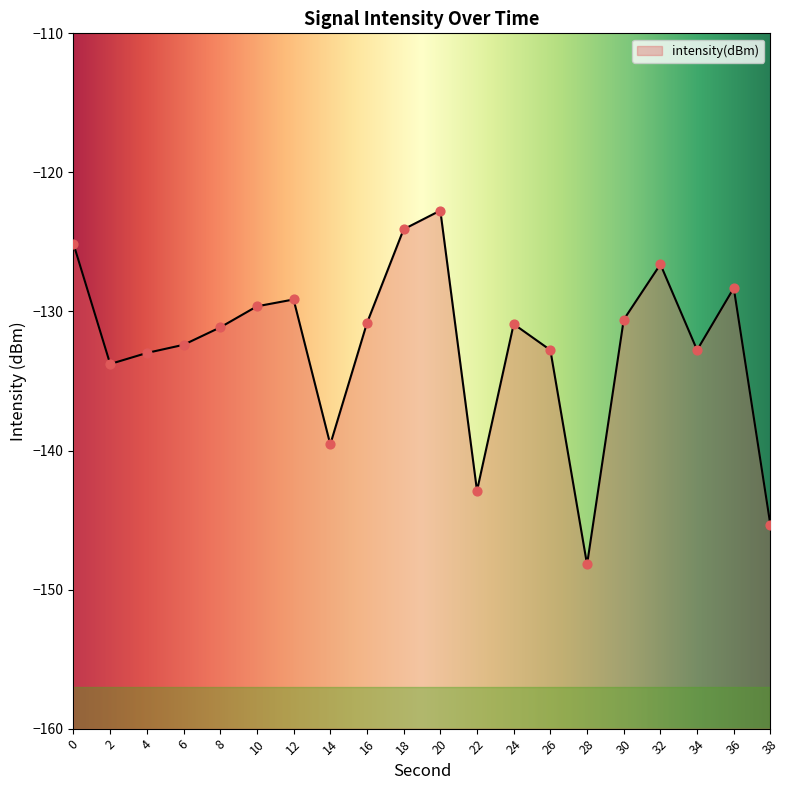

What is the change in value from 18 to 24?

-6.8